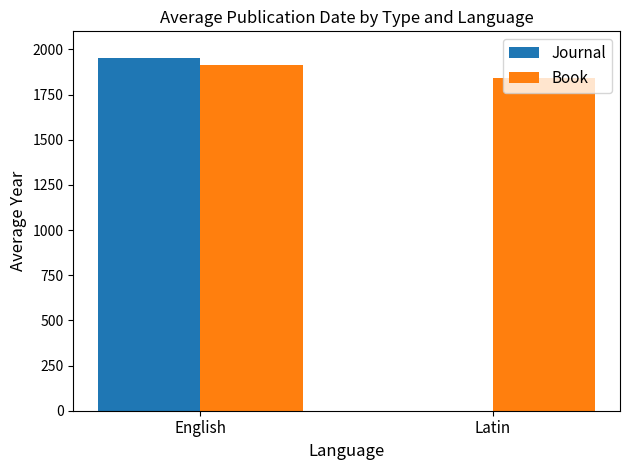

The Book series shows 1843.0 at Latin. True or false?

True